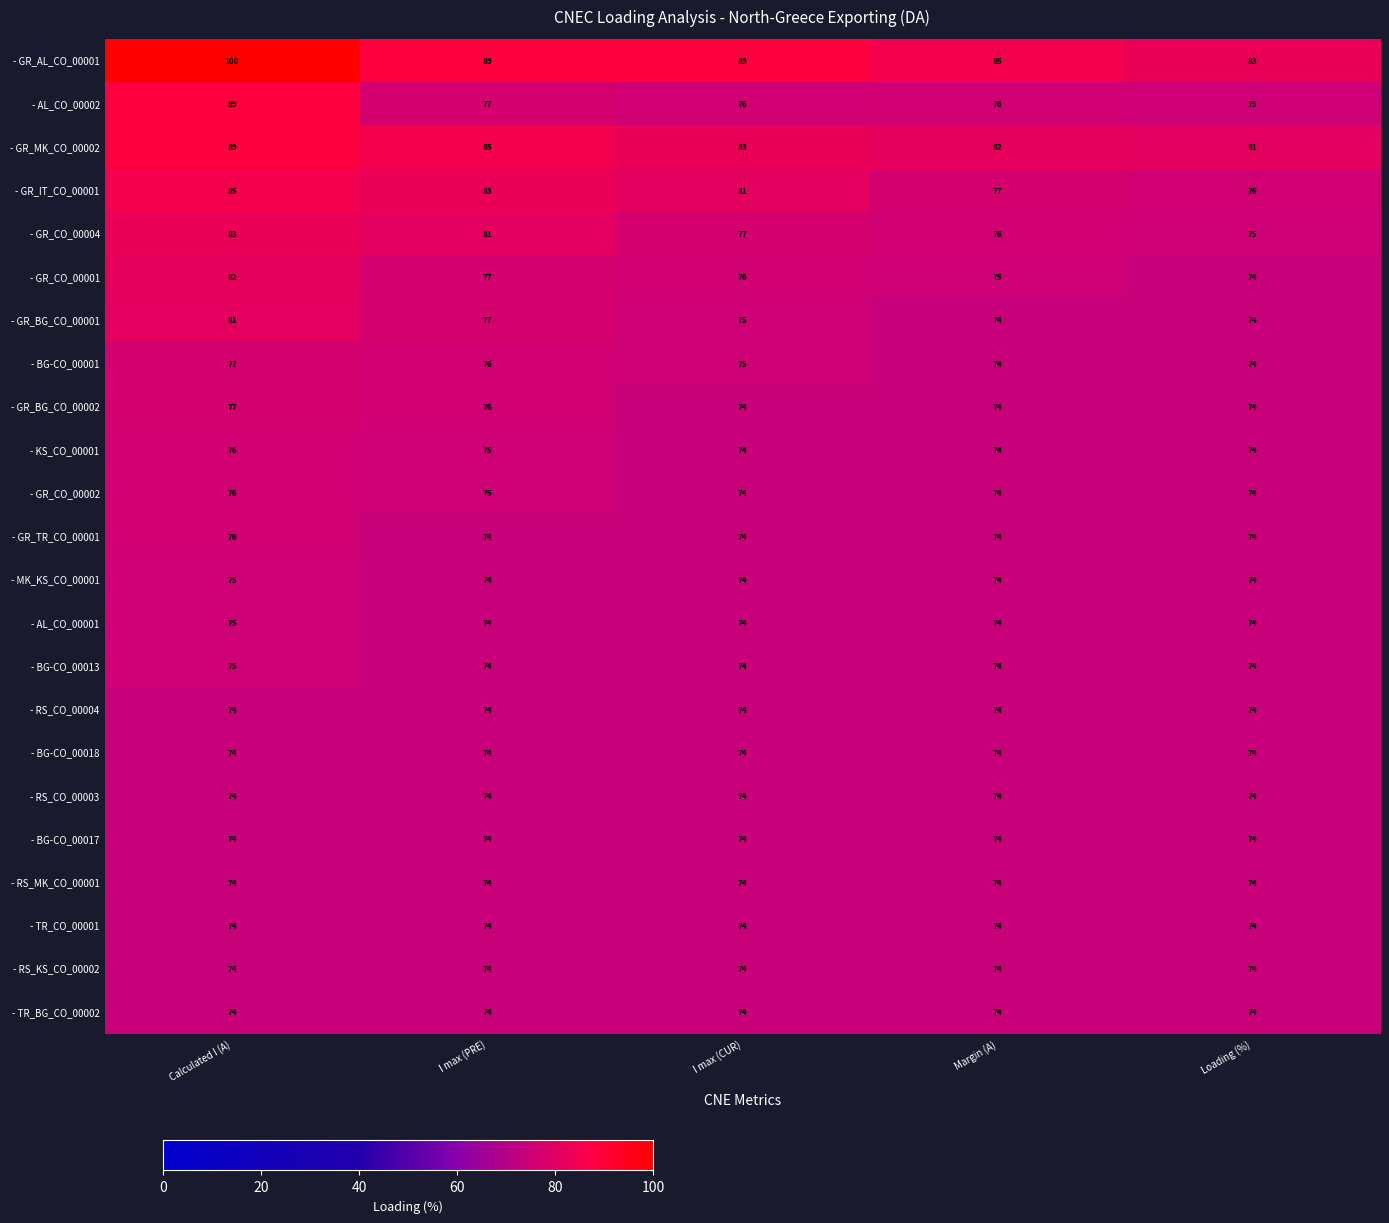

The - GR_TR_CO_00001 series shows 74 at Margin (A). True or false?

True